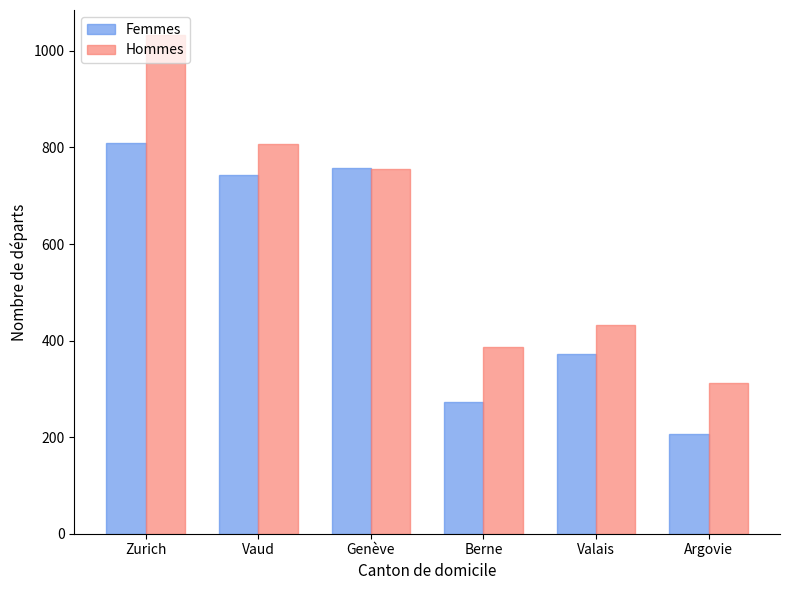

List the series in order of their peak value, lowest first.

Femmes, Hommes